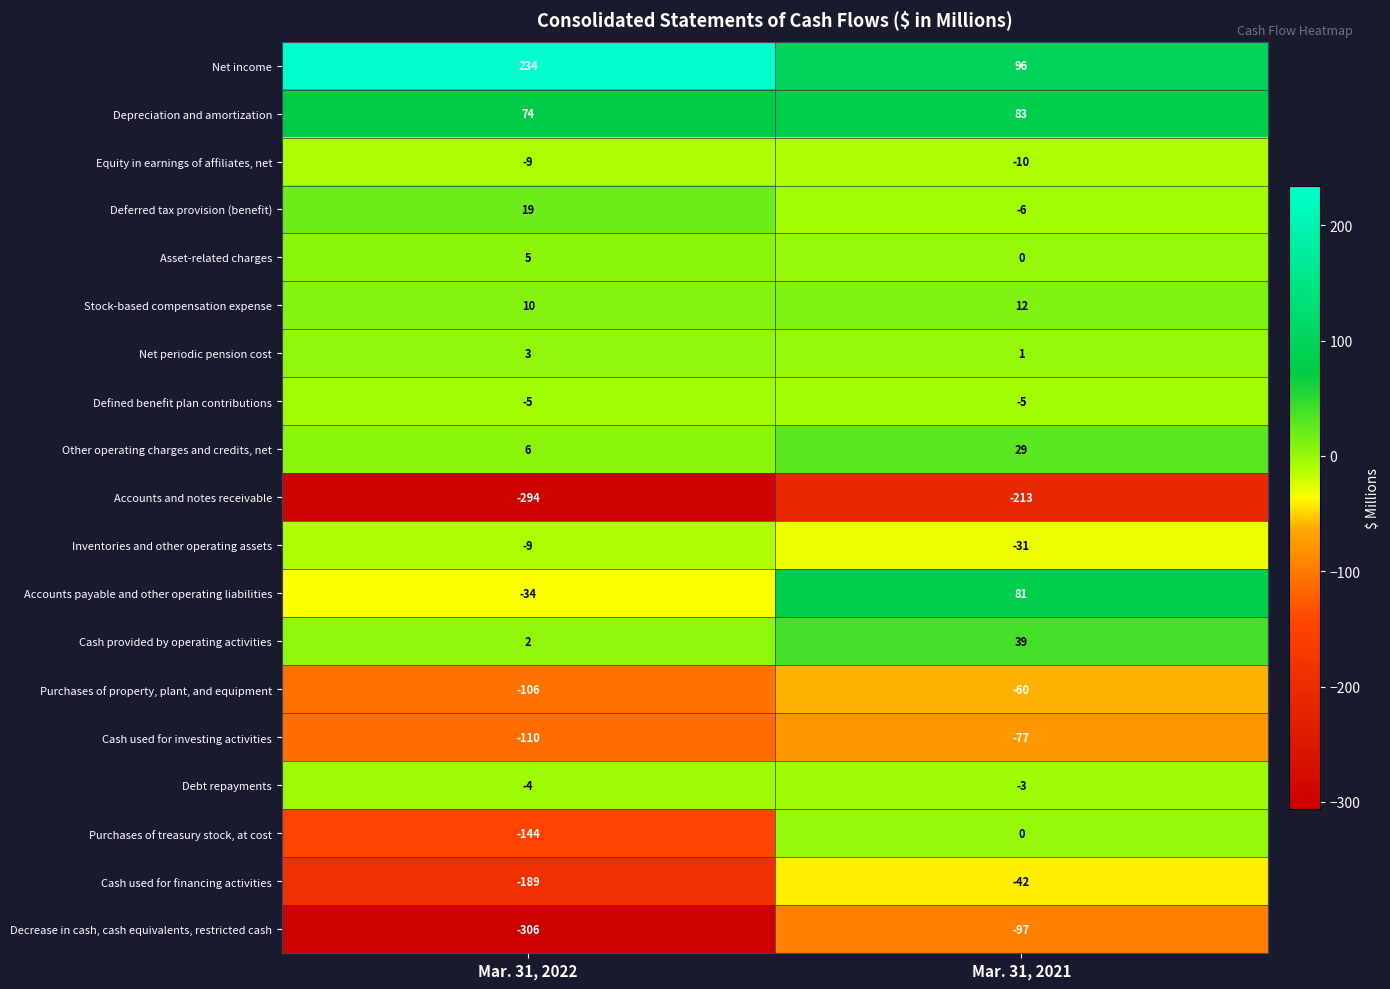

What is the approximate value of Purchases of treasury stock, at cost at Mar. 31, 2022?

-144